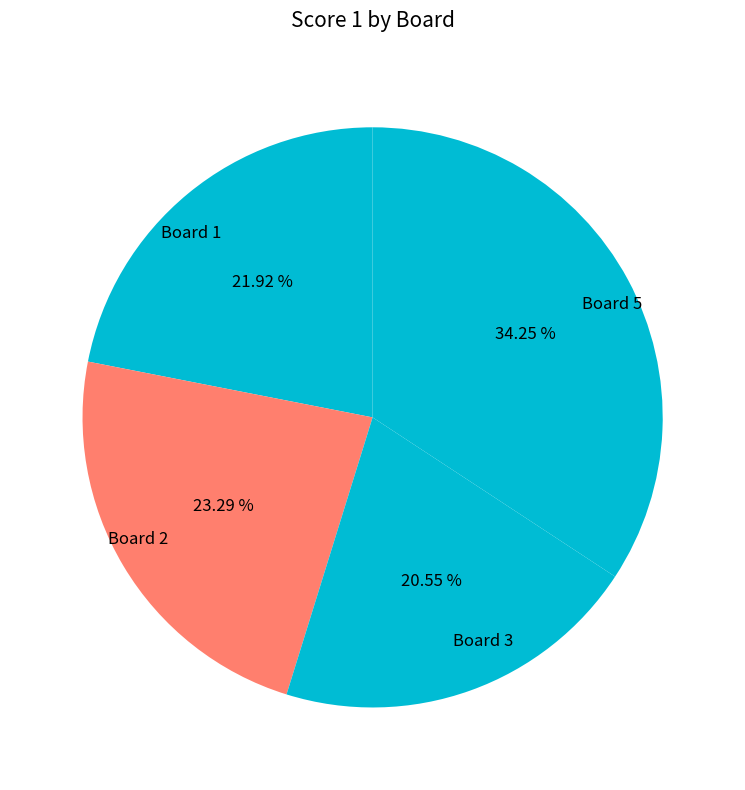

True or false: Board 1 accounts for 30% of the total.

False